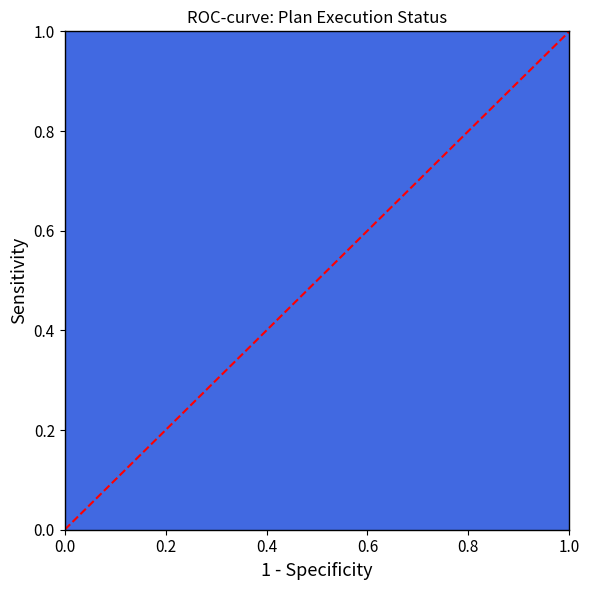

Reading left to right, list all the values displayed in this chart.

0	1